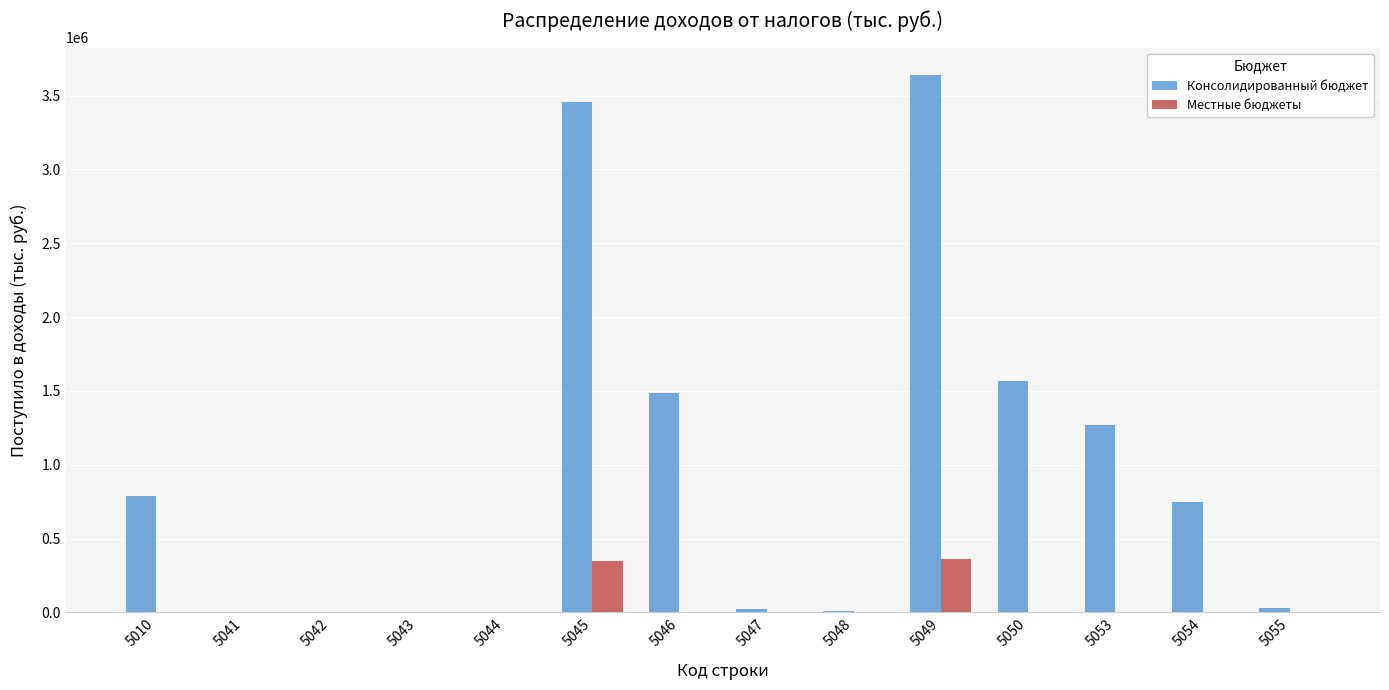

What is the greatest value displayed?

3642974